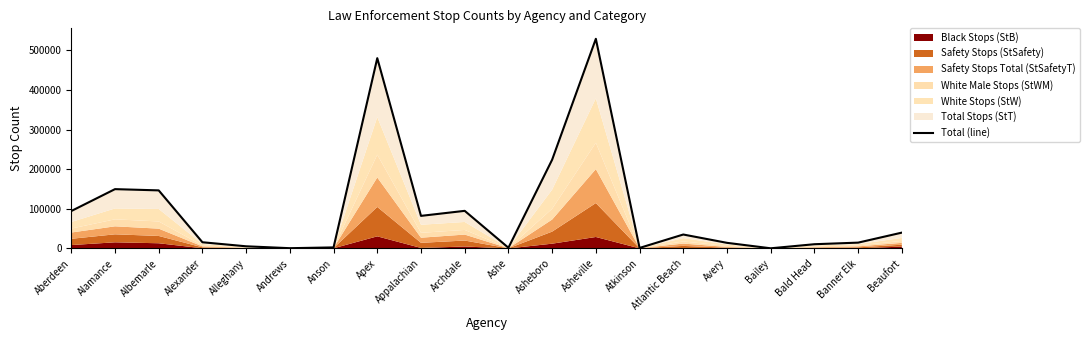

Which category has the lowest value across all series?

Bailey